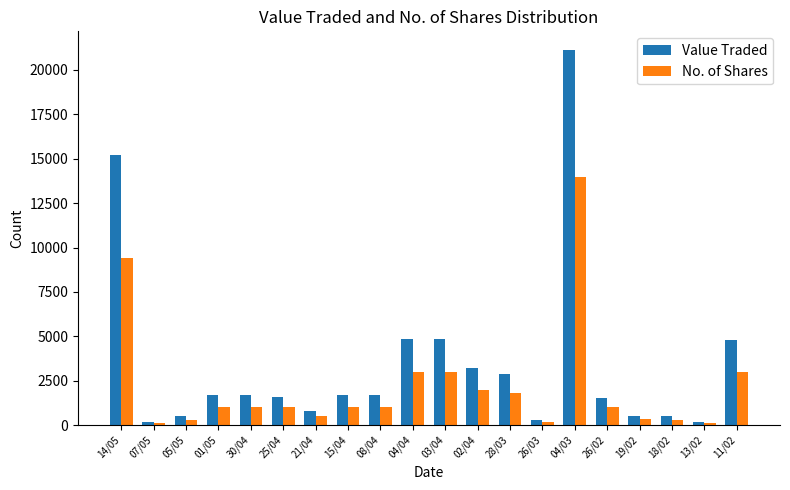

Where is No. of Shares nearest to the value 7050?

14/05